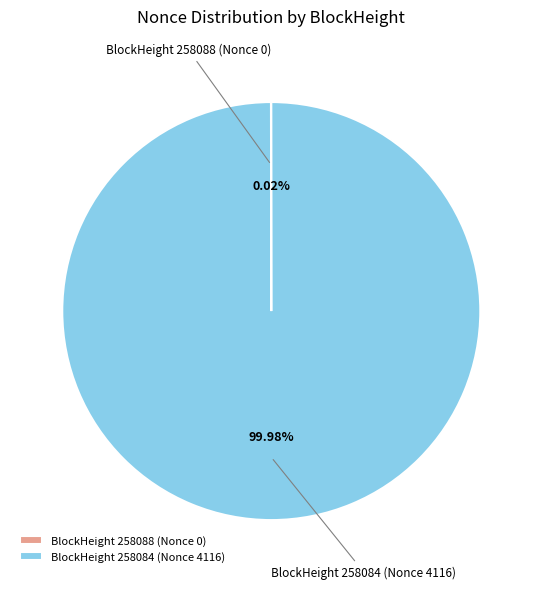

What is the majority slice?

BlockHeight 258084 (Nonce 4116)